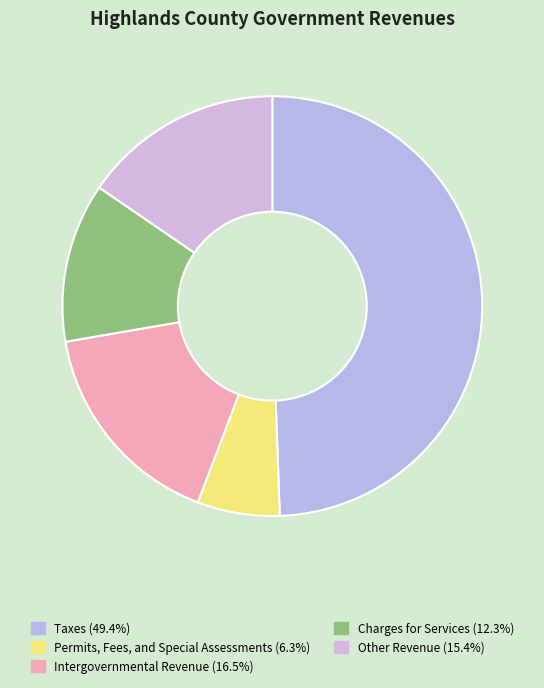

Which slice is the largest?

Taxes